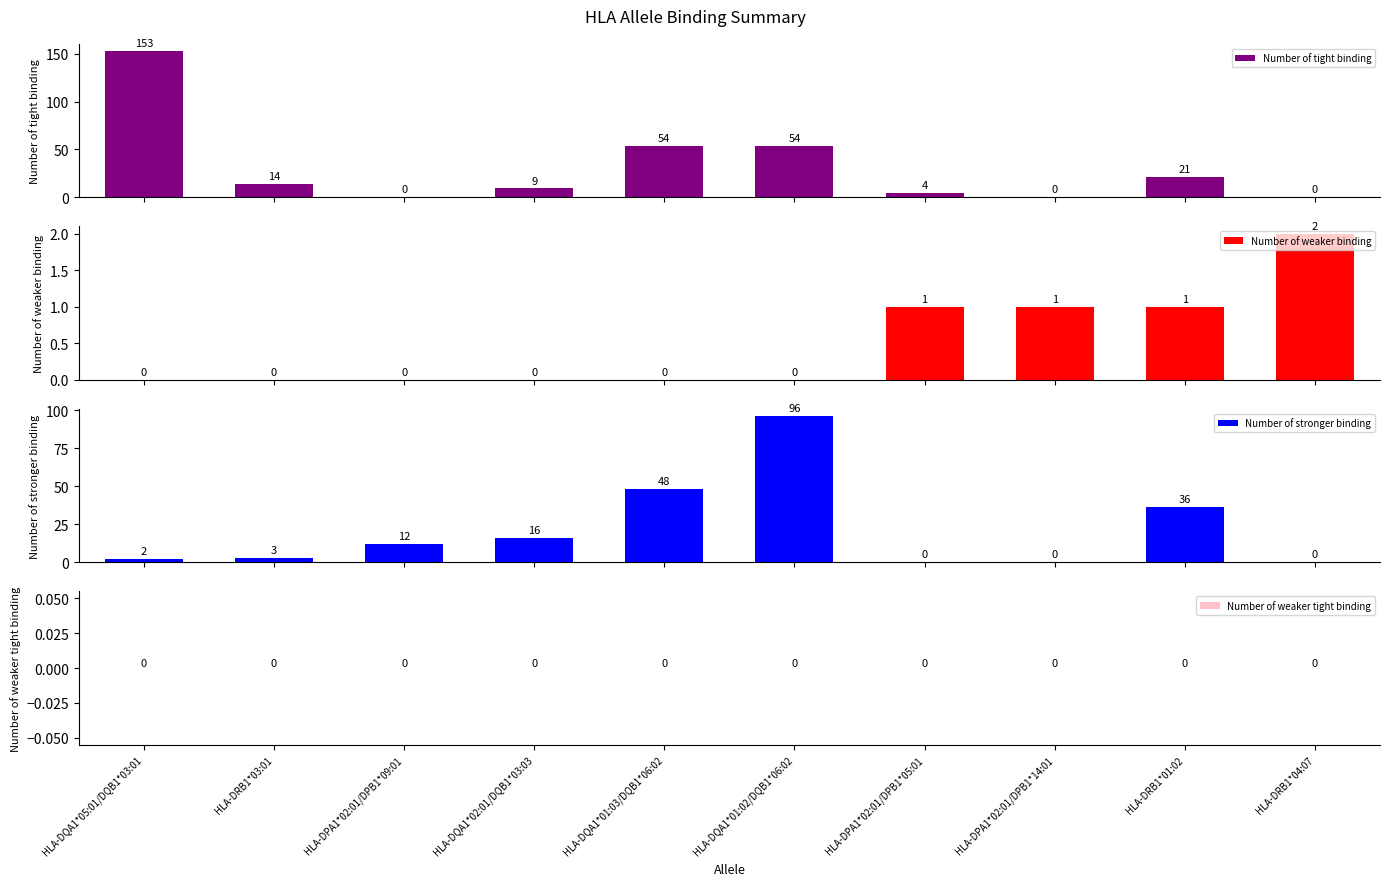

Reading left to right, transcribe all the data shown in this chart.

Number of tight binding: HLA-DQA1*05:01/DQB1*03:01=153	HLA-DRB1*03:01=14	HLA-DPA1*02:01/DPB1*09:01=0	HLA-DQA1*02:01/DQB1*03:03=9	HLA-DQA1*01:03/DQB1*06:02=54	HLA-DQA1*01:02/DQB1*06:02=54	HLA-DPA1*02:01/DPB1*05:01=4	HLA-DPA1*02:01/DPB1*14:01=0	HLA-DRB1*01:02=21	HLA-DRB1*04:07=0
Number of weaker binding: HLA-DQA1*05:01/DQB1*03:01=0	HLA-DRB1*03:01=0	HLA-DPA1*02:01/DPB1*09:01=0	HLA-DQA1*02:01/DQB1*03:03=0	HLA-DQA1*01:03/DQB1*06:02=0	HLA-DQA1*01:02/DQB1*06:02=0	HLA-DPA1*02:01/DPB1*05:01=1	HLA-DPA1*02:01/DPB1*14:01=1	HLA-DRB1*01:02=1	HLA-DRB1*04:07=2
Number of stronger binding: HLA-DQA1*05:01/DQB1*03:01=2	HLA-DRB1*03:01=3	HLA-DPA1*02:01/DPB1*09:01=12	HLA-DQA1*02:01/DQB1*03:03=16	HLA-DQA1*01:03/DQB1*06:02=48	HLA-DQA1*01:02/DQB1*06:02=96	HLA-DPA1*02:01/DPB1*05:01=0	HLA-DPA1*02:01/DPB1*14:01=0	HLA-DRB1*01:02=36	HLA-DRB1*04:07=0
Number of weaker tight binding: HLA-DQA1*05:01/DQB1*03:01=0	HLA-DRB1*03:01=0	HLA-DPA1*02:01/DPB1*09:01=0	HLA-DQA1*02:01/DQB1*03:03=0	HLA-DQA1*01:03/DQB1*06:02=0	HLA-DQA1*01:02/DQB1*06:02=0	HLA-DPA1*02:01/DPB1*05:01=0	HLA-DPA1*02:01/DPB1*14:01=0	HLA-DRB1*01:02=0	HLA-DRB1*04:07=0